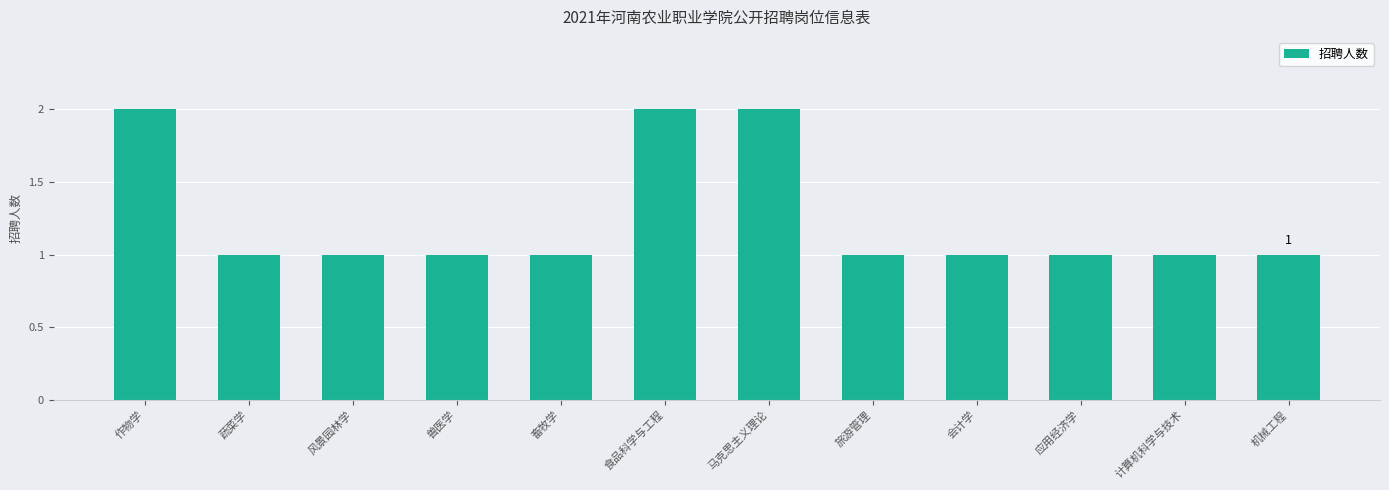

What is the change in value from 作物学 to 畜牧学?

-1